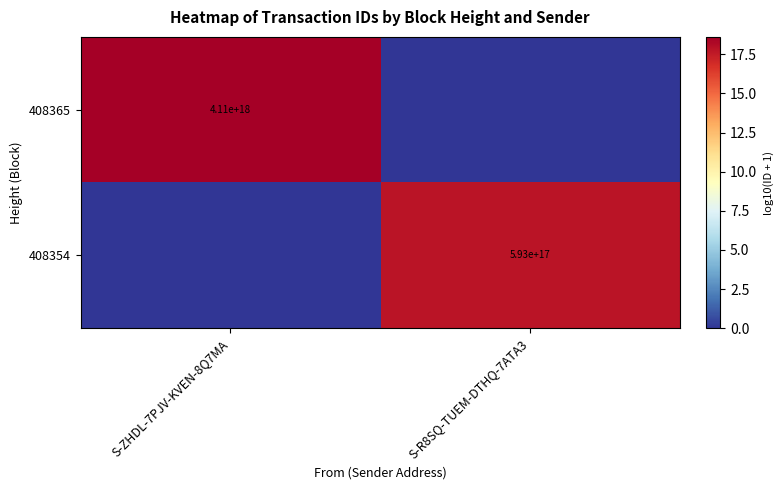

True or false: 408354 has a value of 593000000000000000 at S-R8SQ-TUEM-DTHQ-7ATA3.

True